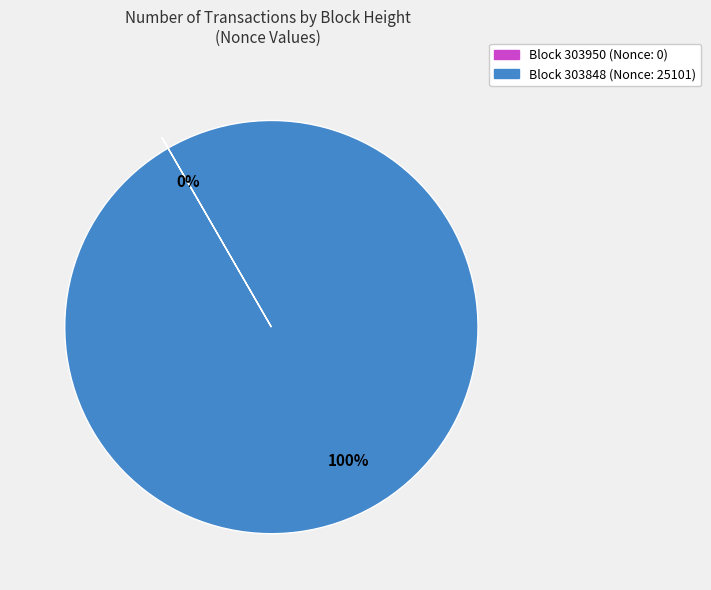

To the nearest percent, what is the average slice percentage?

50%